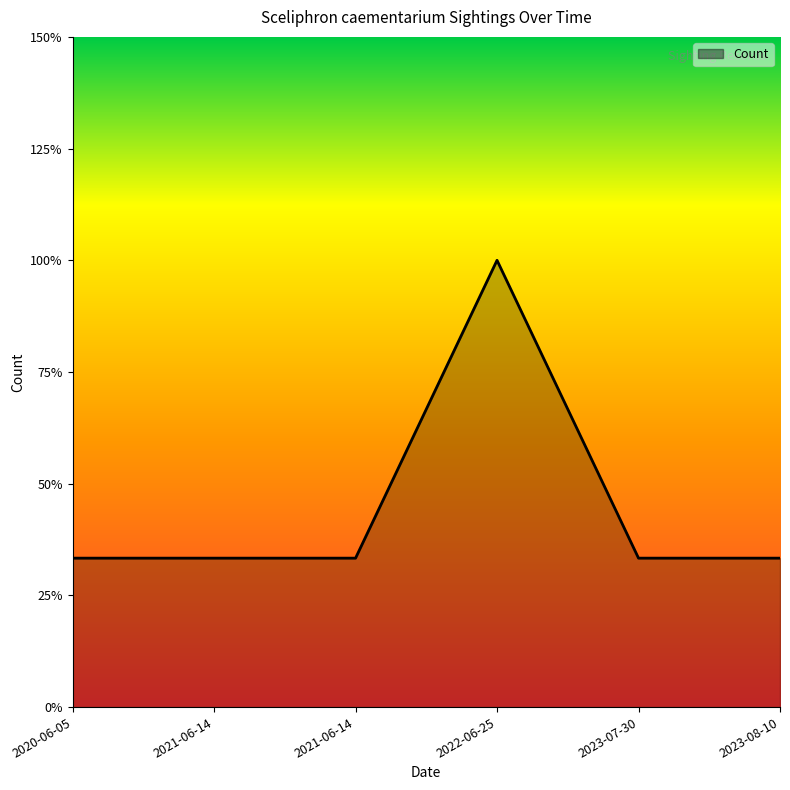

Does the chart display data point markers on the line(s)?

No